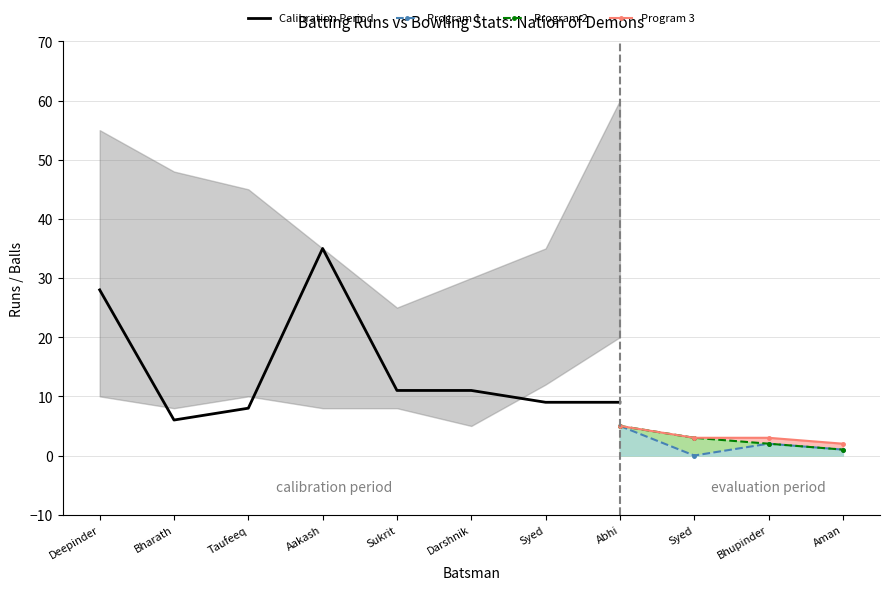

The Program 3 series shows 3 at Syed. True or false?

True